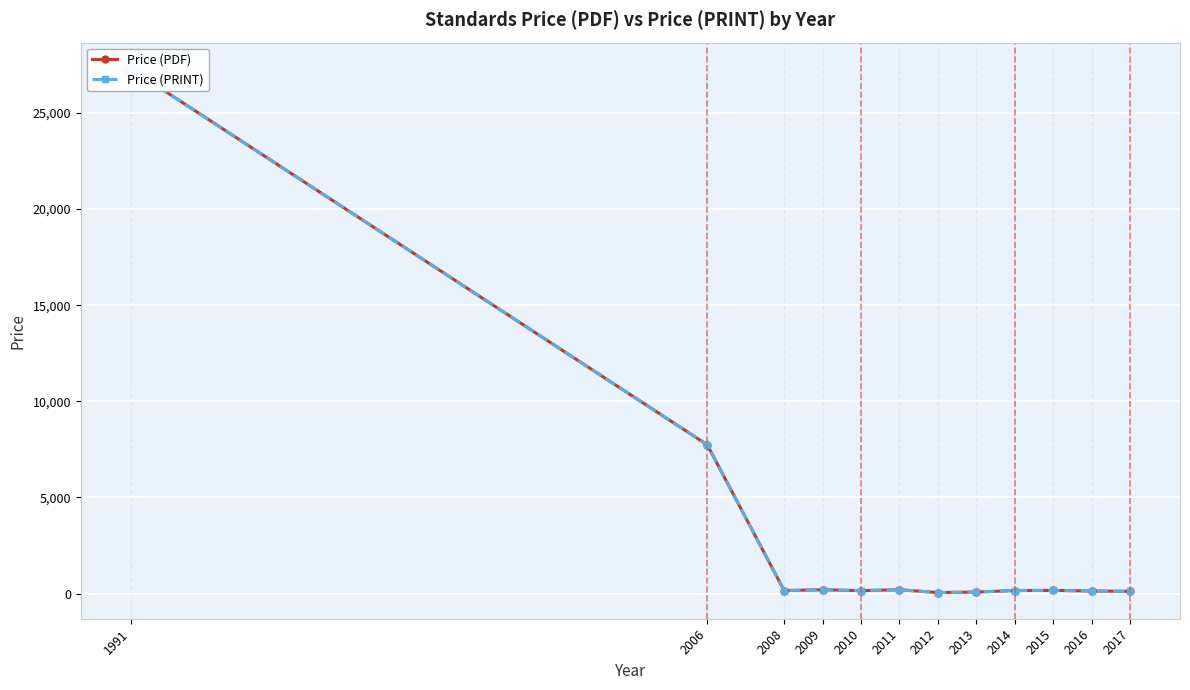

True or false: Price (PDF) has a value of 12137.7 at 2006.

False